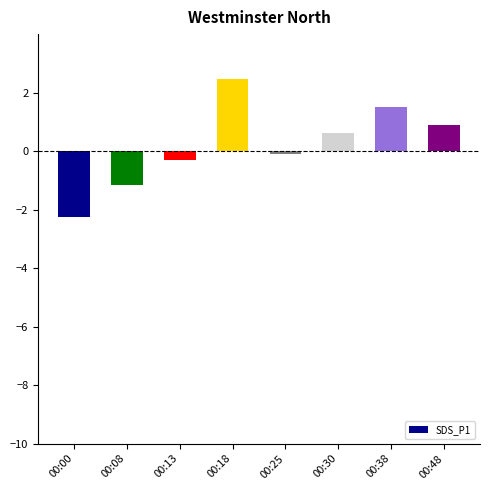

At which label does the data first exceed 0?

00:18